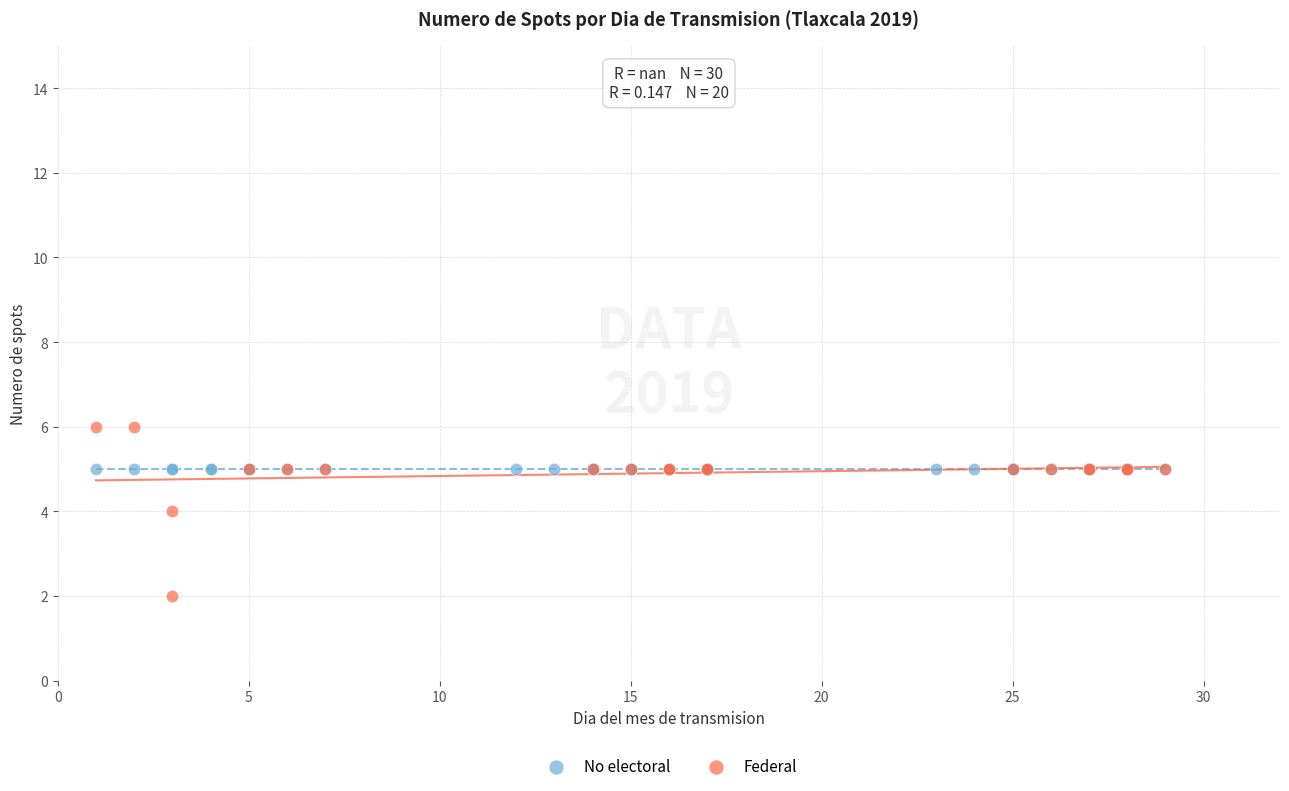

Which series contains the lowest Y value?

Federal